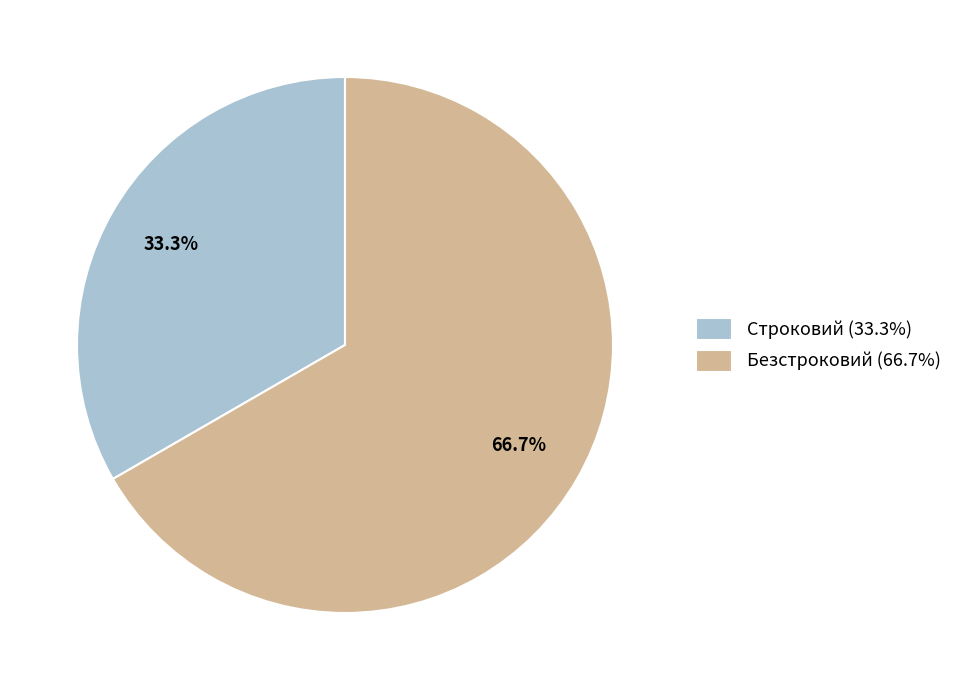

To the nearest percent, what is the difference between the Безстроковий and Строковий slice percentages?

33%